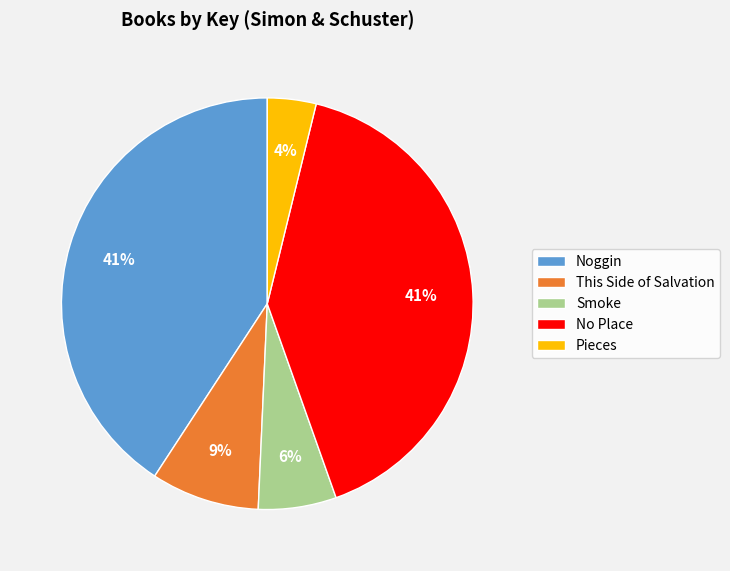

The Noggin slice represents 32% of the pie. True or false?

False